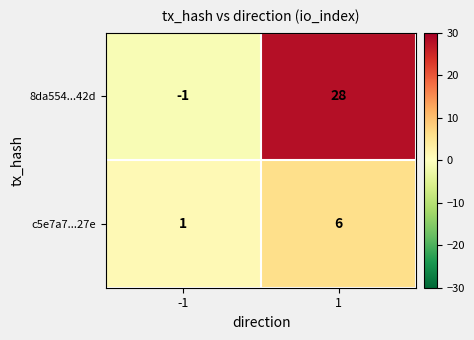

Reading right to left, what are all the values shown in this chart?

8da554...42d: 1=28	-1=-1
c5e7a7...27e: 1=6	-1=1